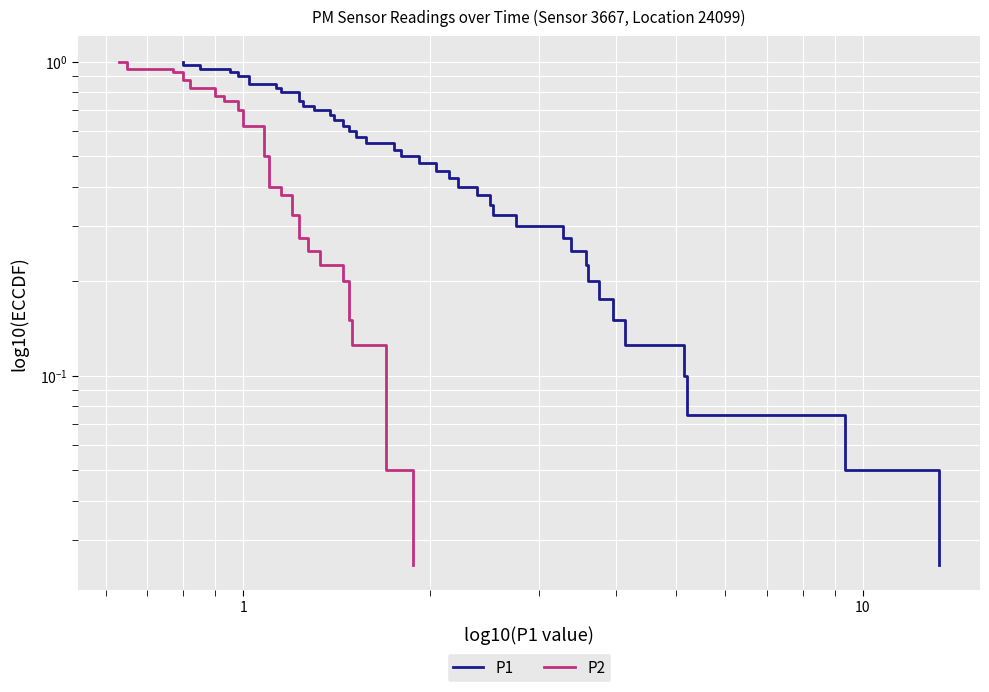

How many distinct data groups are displayed?

2